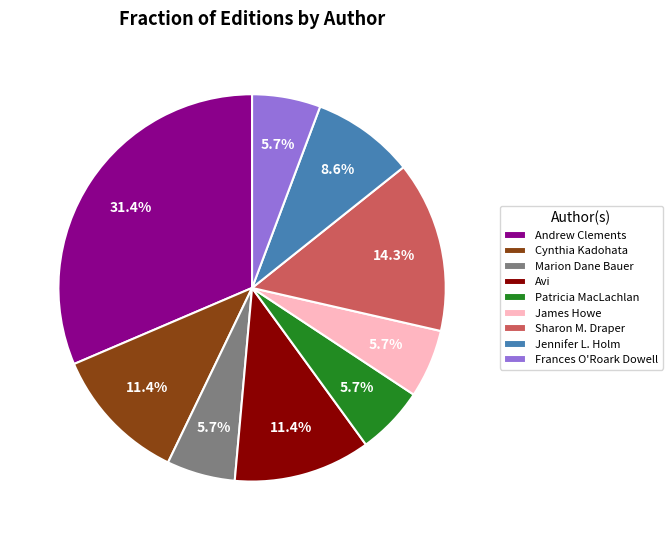

What is the largest slice in the pie chart?

Andrew Clements